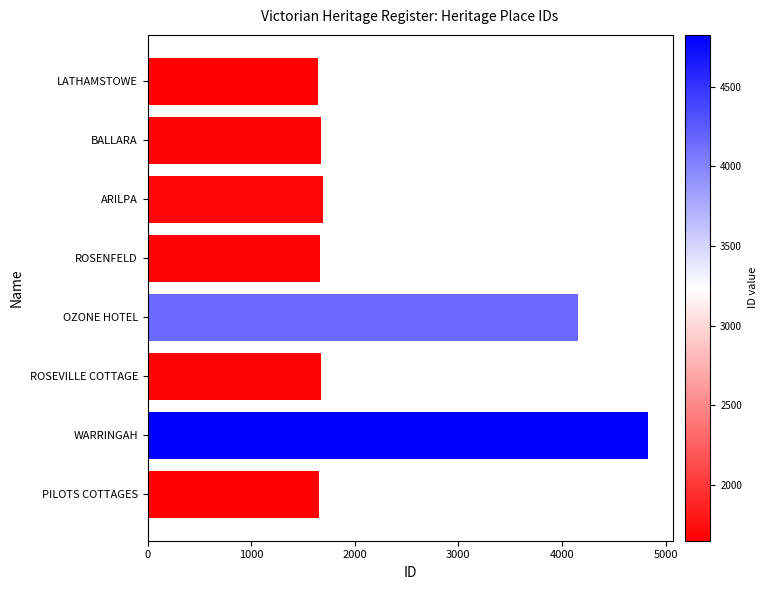

The value at BALLARA is 706. True or false?

False